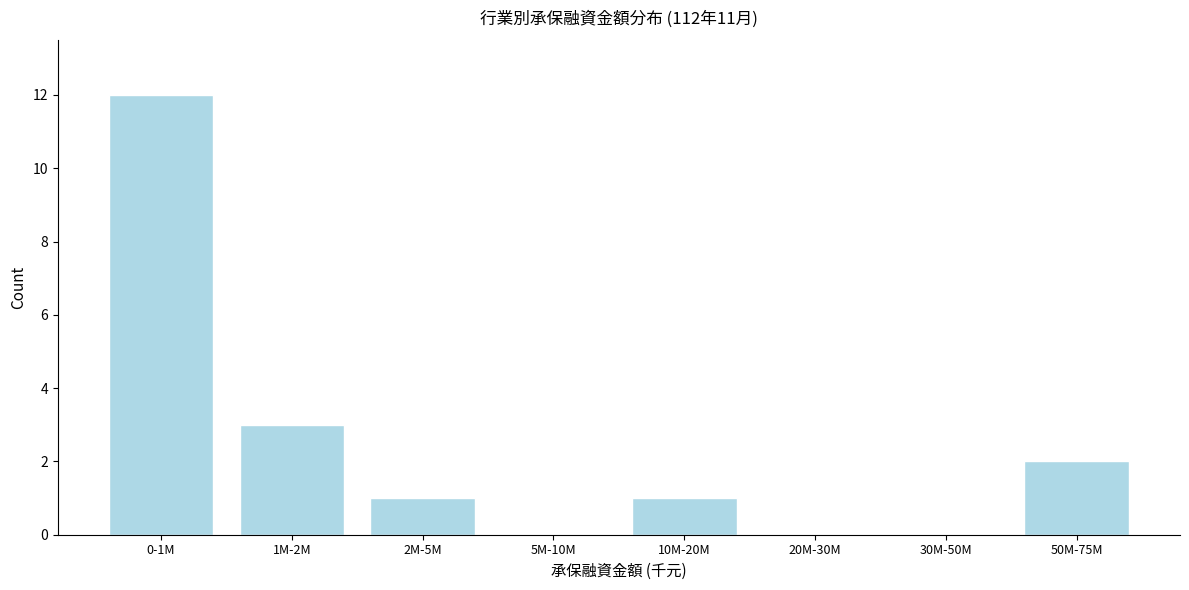

Reading left to right, what are all the values shown in this chart?

0-1M=12	1M-2M=3	2M-5M=1	5M-10M=0	10M-20M=1	20M-30M=0	30M-50M=0	50M-75M=2